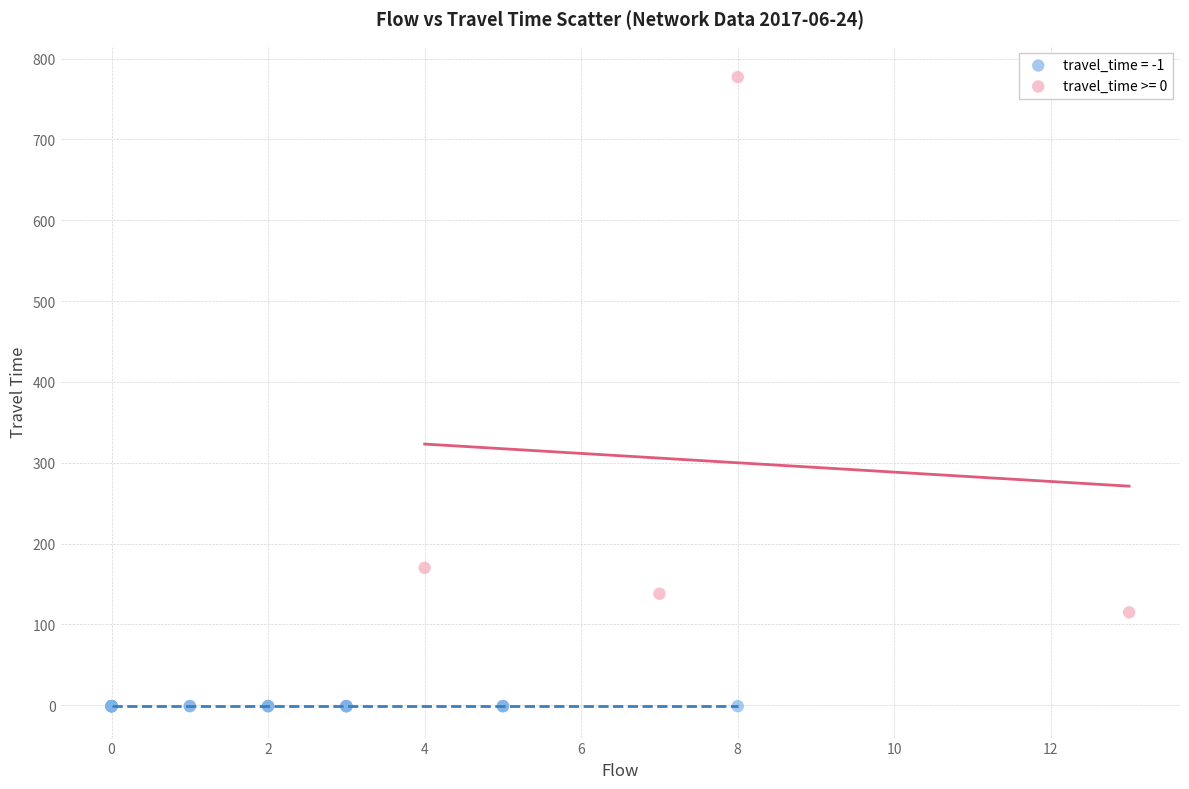

Which series reaches the minimum Y coordinate?

travel_time = -1